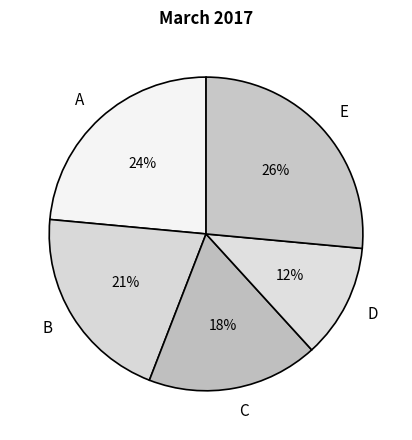

To the nearest percent, what percentage of the pie is B?

21%